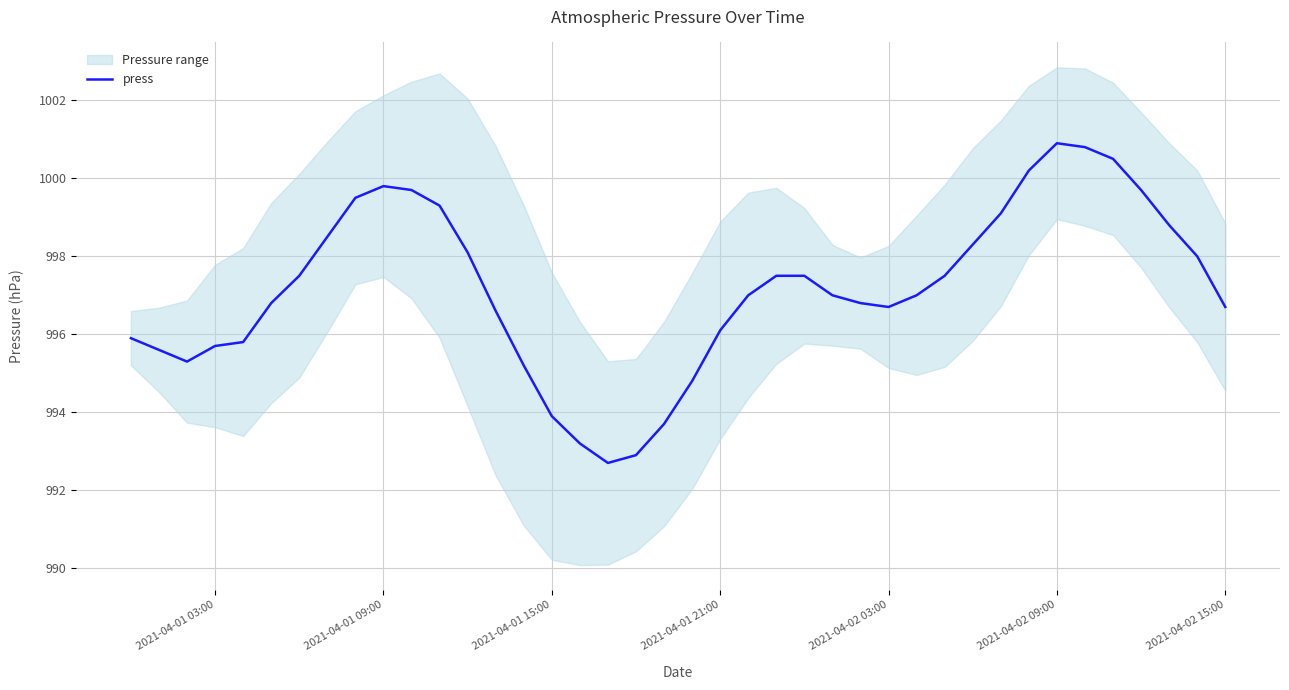

What is the average value?

997.2